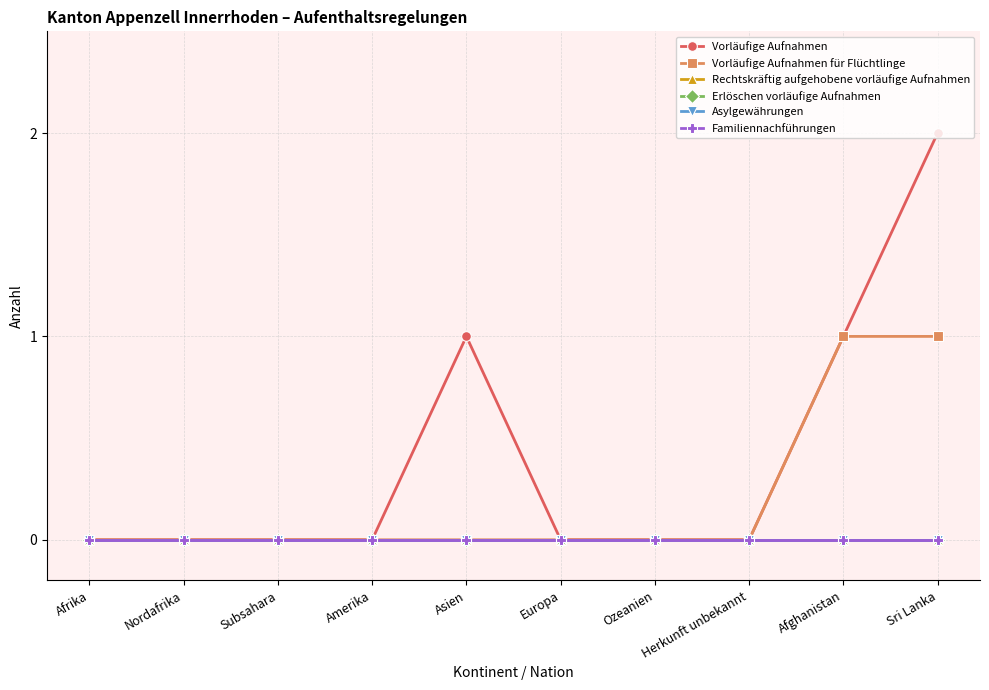

Does the chart have visible grid lines?

Yes